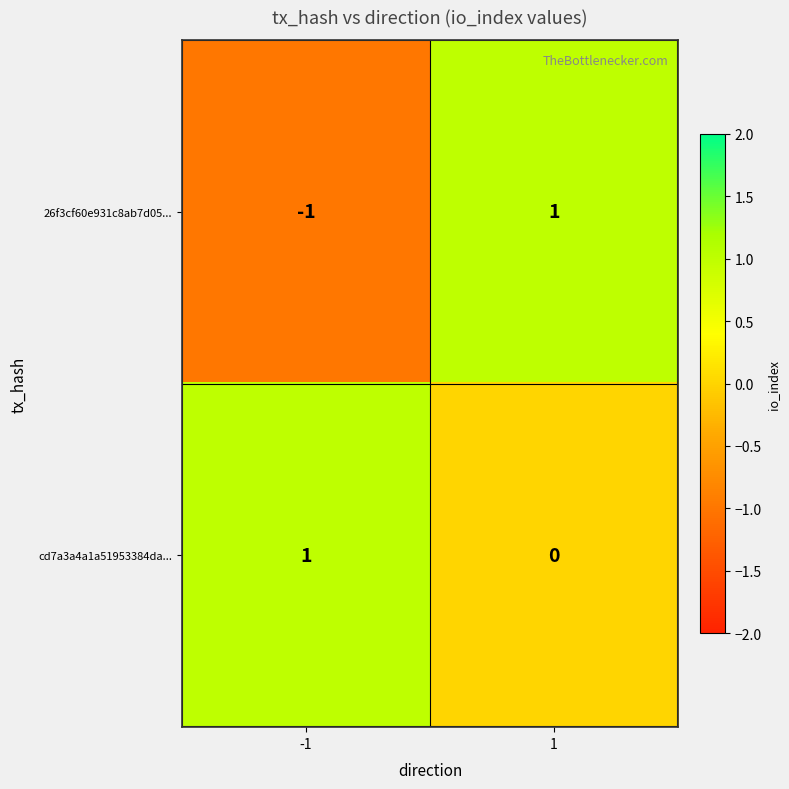

Which series has the largest total across all categories?

cd7a3a4a1a51953384da...